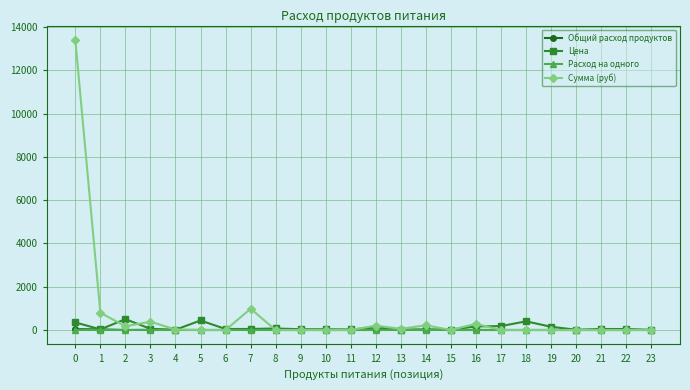

Which series changed the most between 0 and 9?

Сумма (руб)